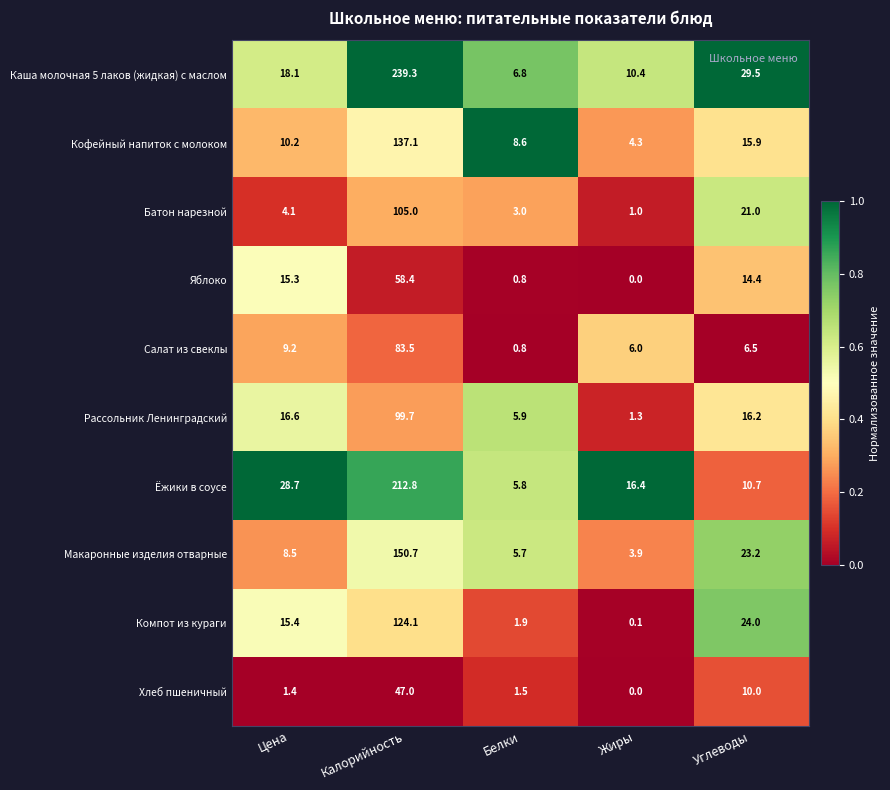

Rank the categories by Макаронные изделия отварные value from highest to lowest.

Калорийность, Углеводы, Цена, Белки, Жиры